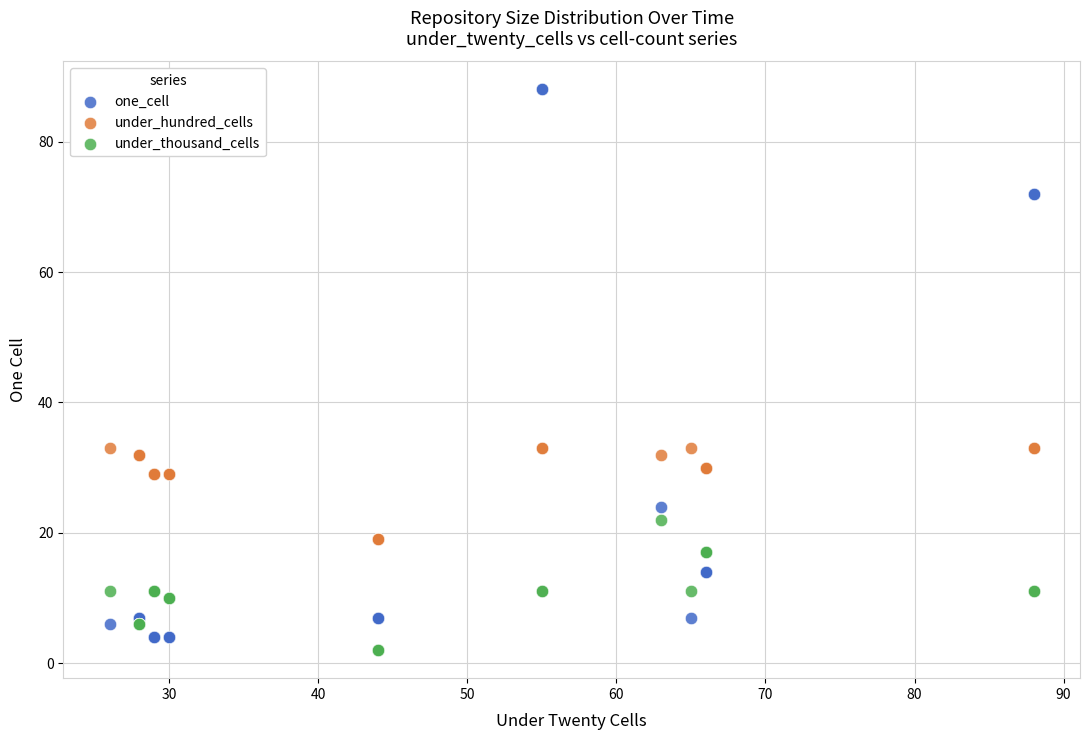

Which series has the widest spread of Y values?

one_cell